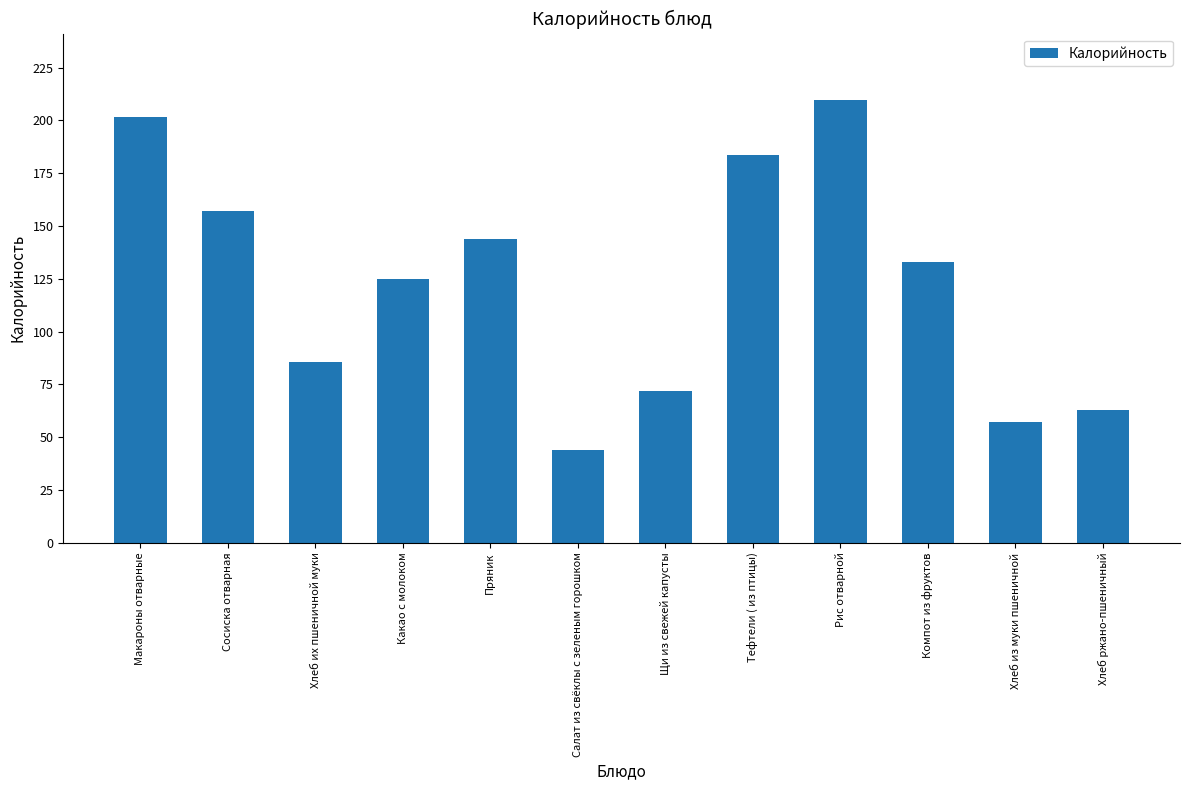

True or false: the data shows 85.8 at Хлеб их пшеничной муки.

True